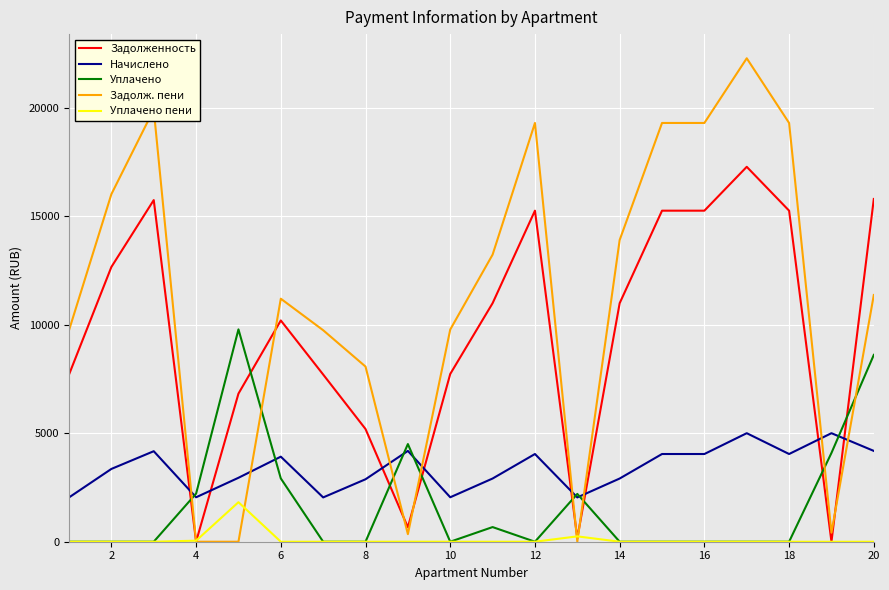

Does the chart have visible grid lines?

Yes